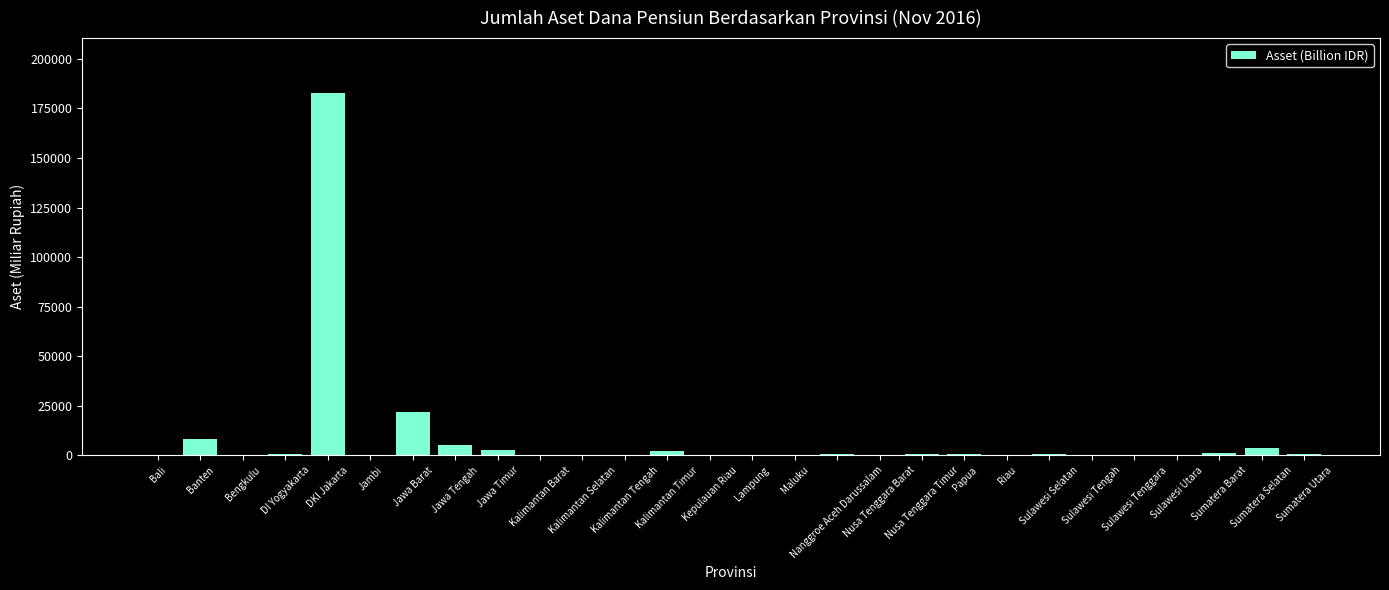

What is the greatest value displayed?

183064.5